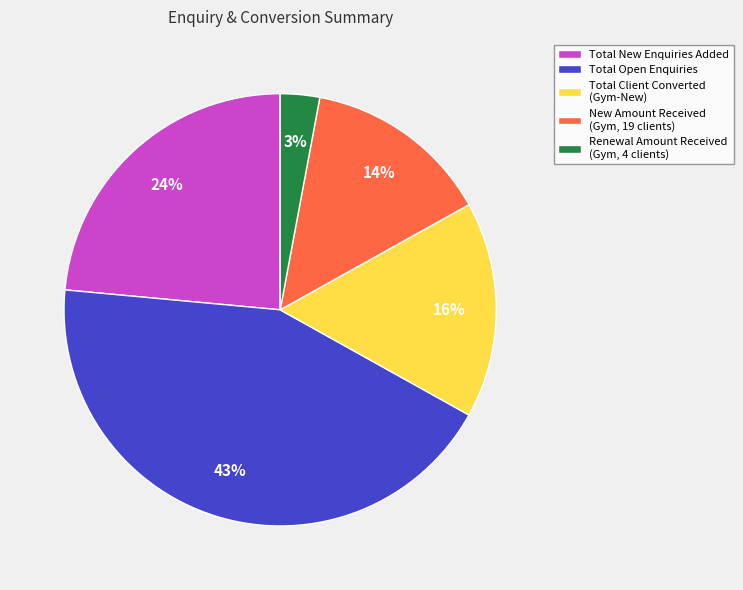

Is Total New Enquiries Added the majority of the pie?

No